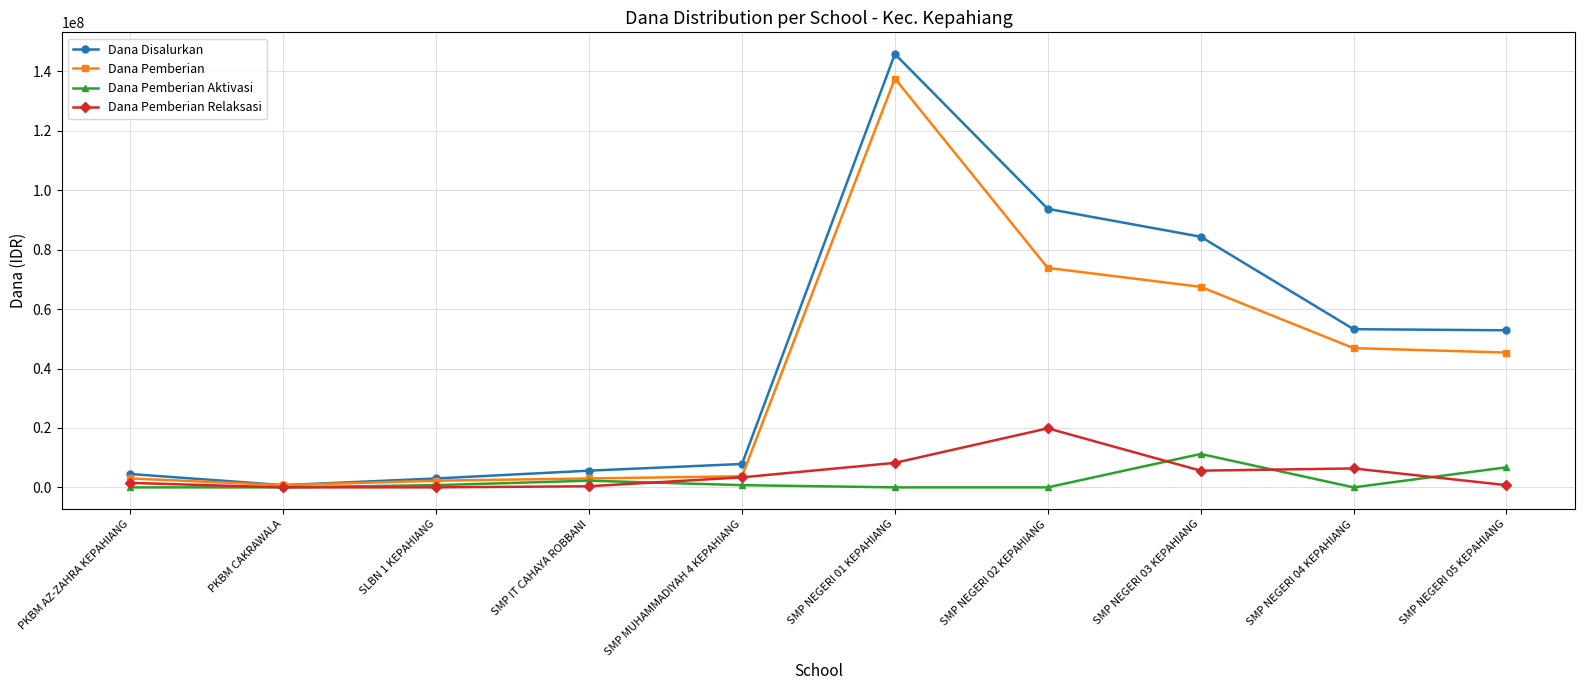

The value of Dana Pemberian Aktivasi at SMP NEGERI 02 KEPAHIANG is -5249395. True or false?

False